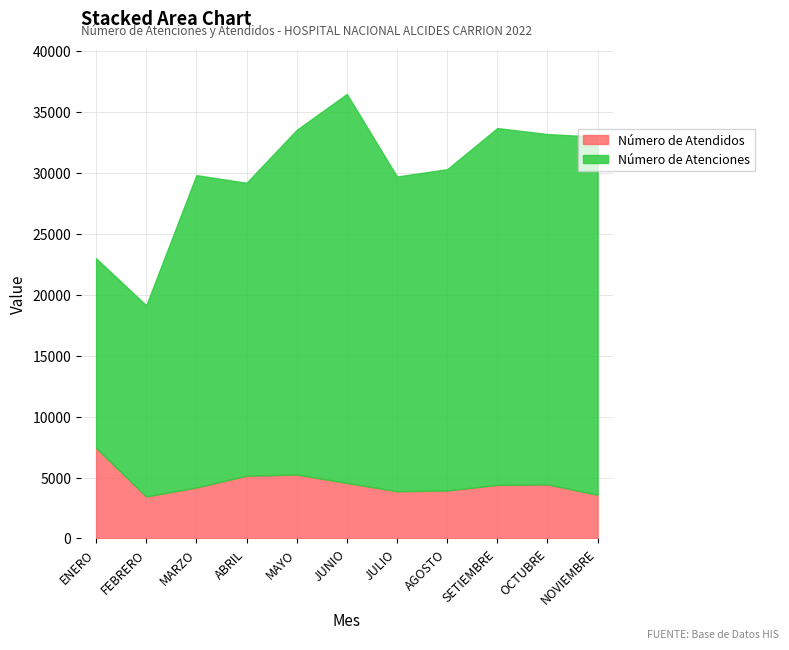

Is the value of Número de Atendidos at ENERO greater than the value of Número de Atenciones at OCTUBRE?

No